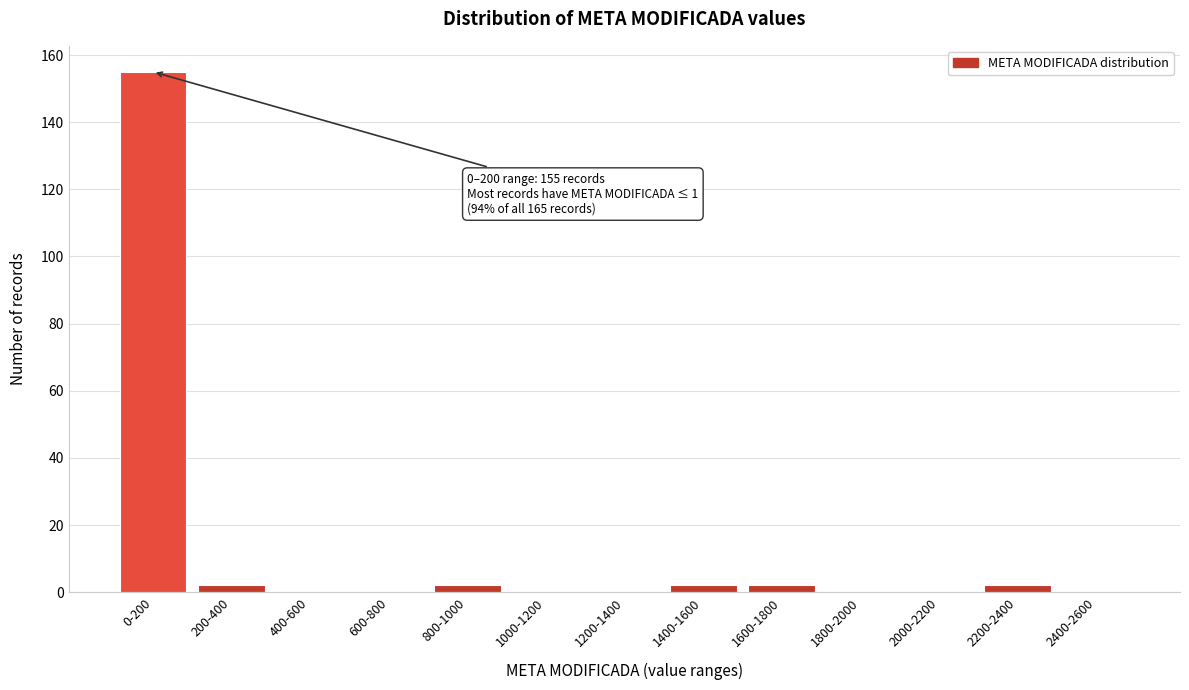

Reading left to right, extract all data points from this chart.

0-200=155	200-400=2	400-600=0	600-800=0	800-1000=2	1000-1200=0	1200-1400=0	1400-1600=2	1600-1800=2	1800-2000=0	2000-2200=0	2200-2400=2	2400-2600=0